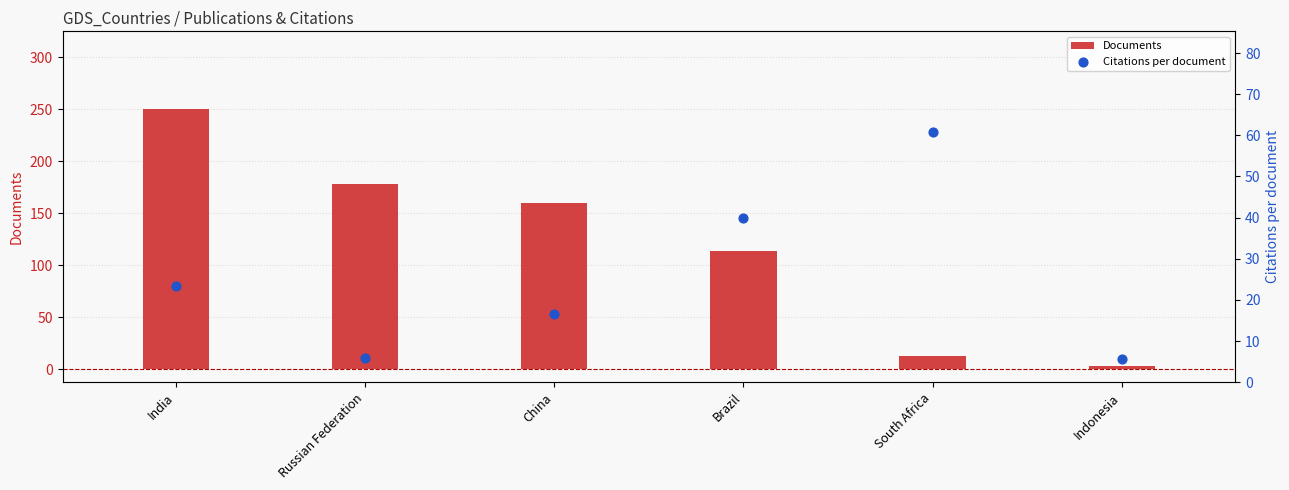

At which category is the sum across all series the highest?

India